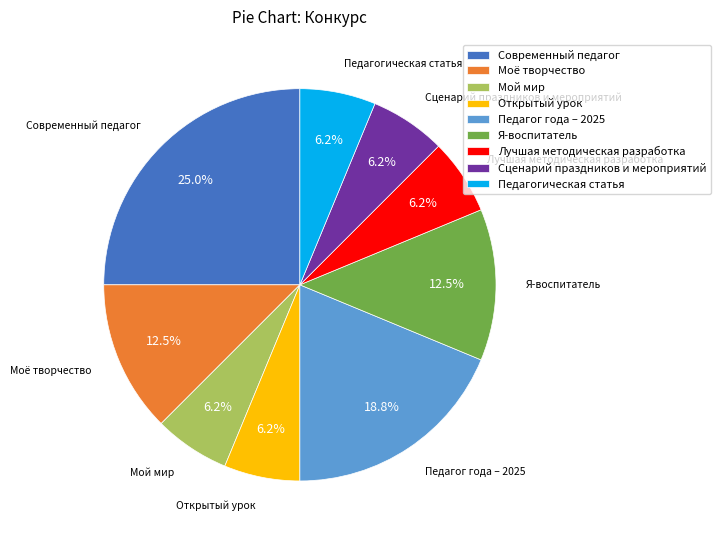

Is the sum of Педагог года – 2025 and Открытый урок greater than half?

No